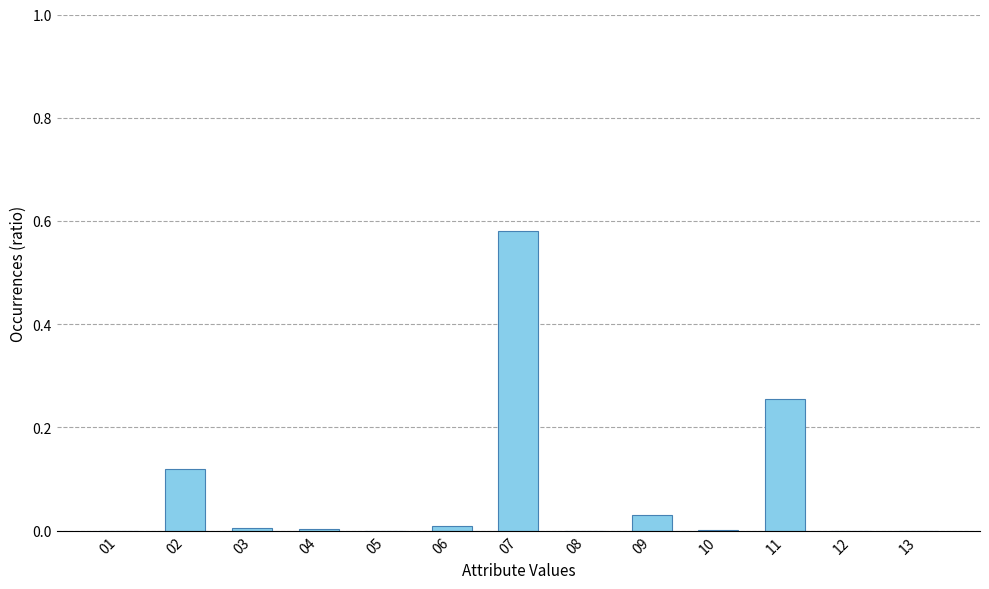

The value at 02 is 0.2. True or false?

False